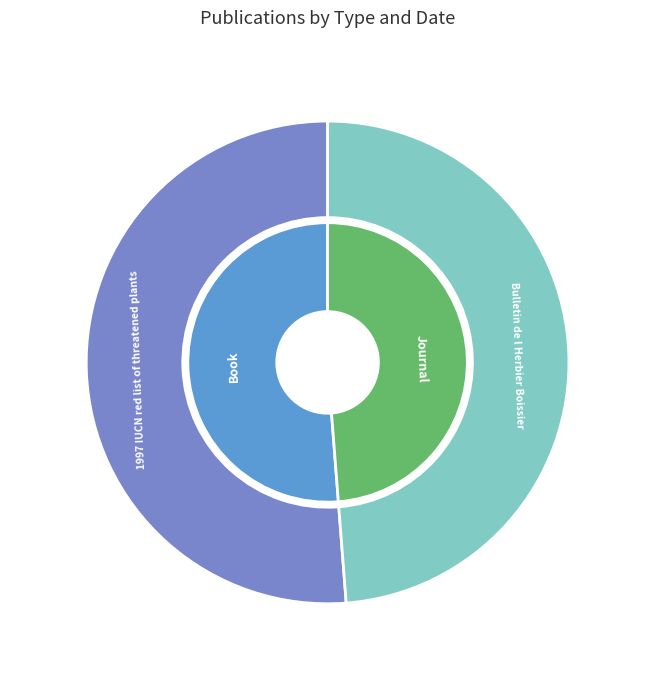

Which has a higher value, Bulletin de l Herbier Boissier or 1997 IUCN red list of threatened plants?

1997 IUCN red list of threatened plants